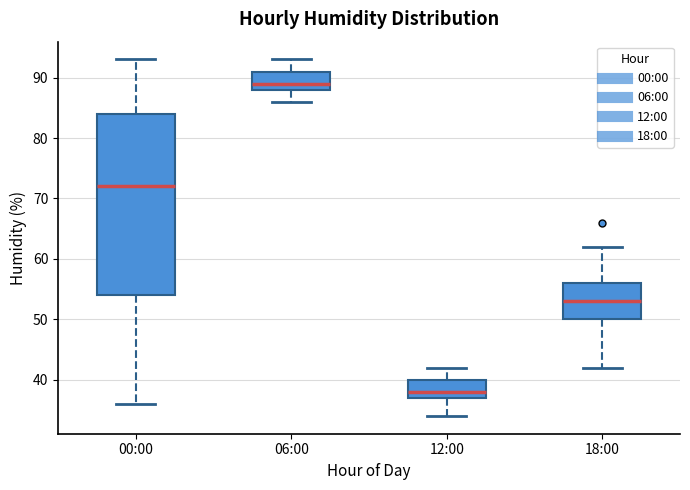

Which box has the lowest median line?

12:00